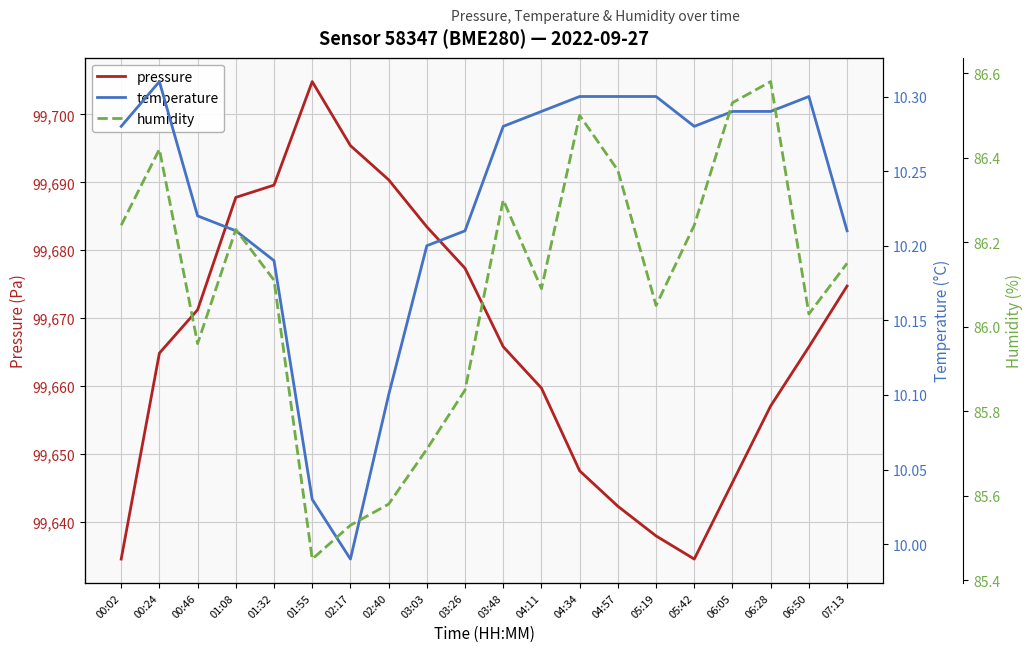

How many interior local peaks does the pressure series have?

1